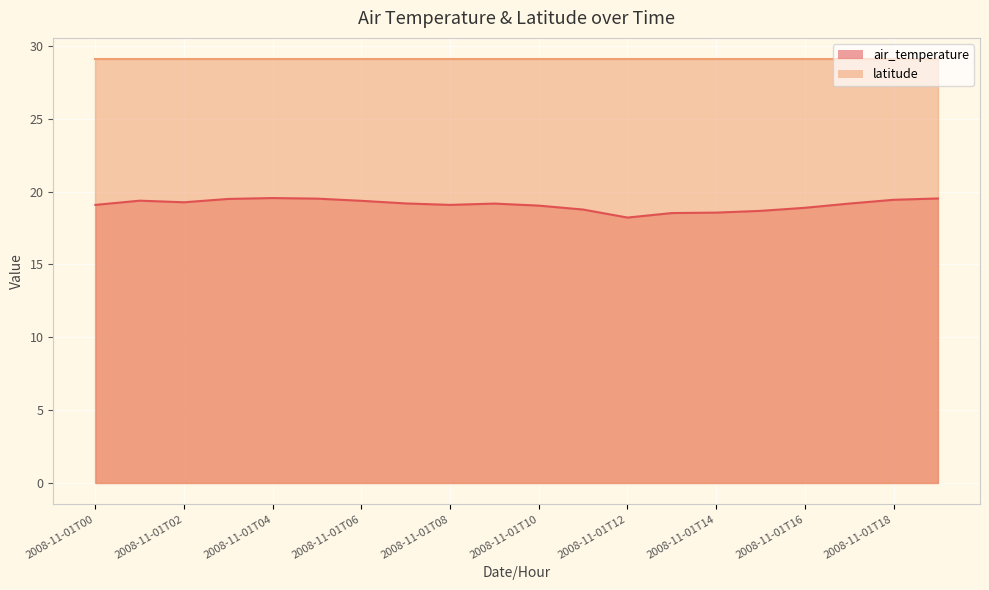

What value does the data have at 2008-11-01T03?

19.5